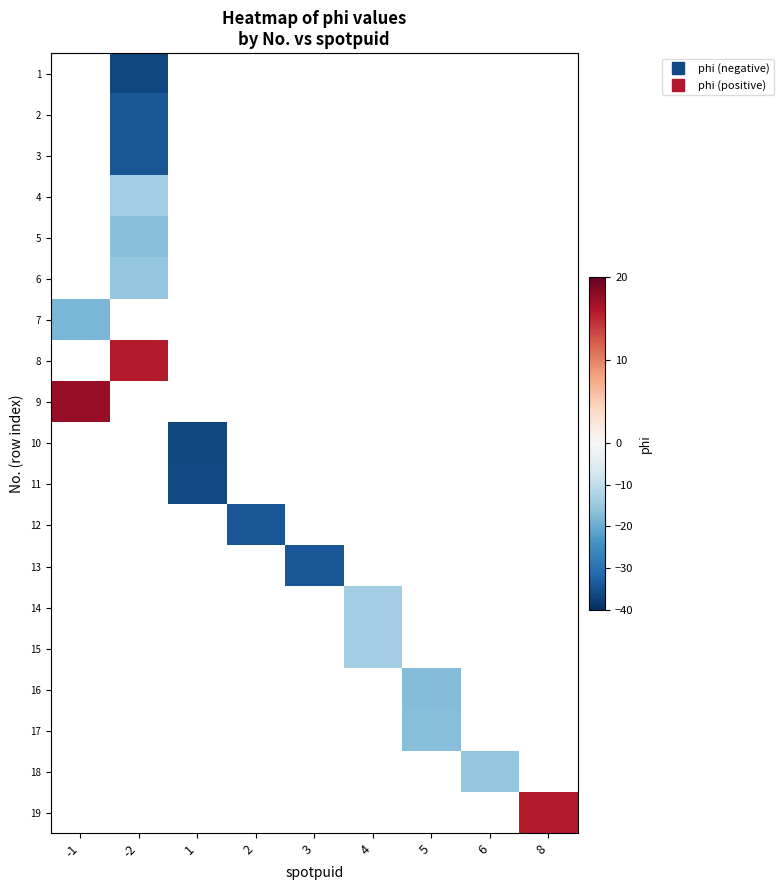

At which category does the chart reach its minimum across all series?

1